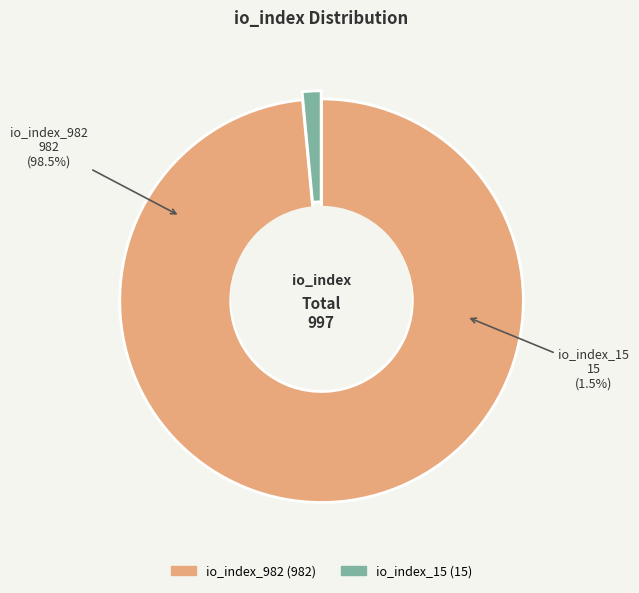

What is the majority slice?

io_index_982